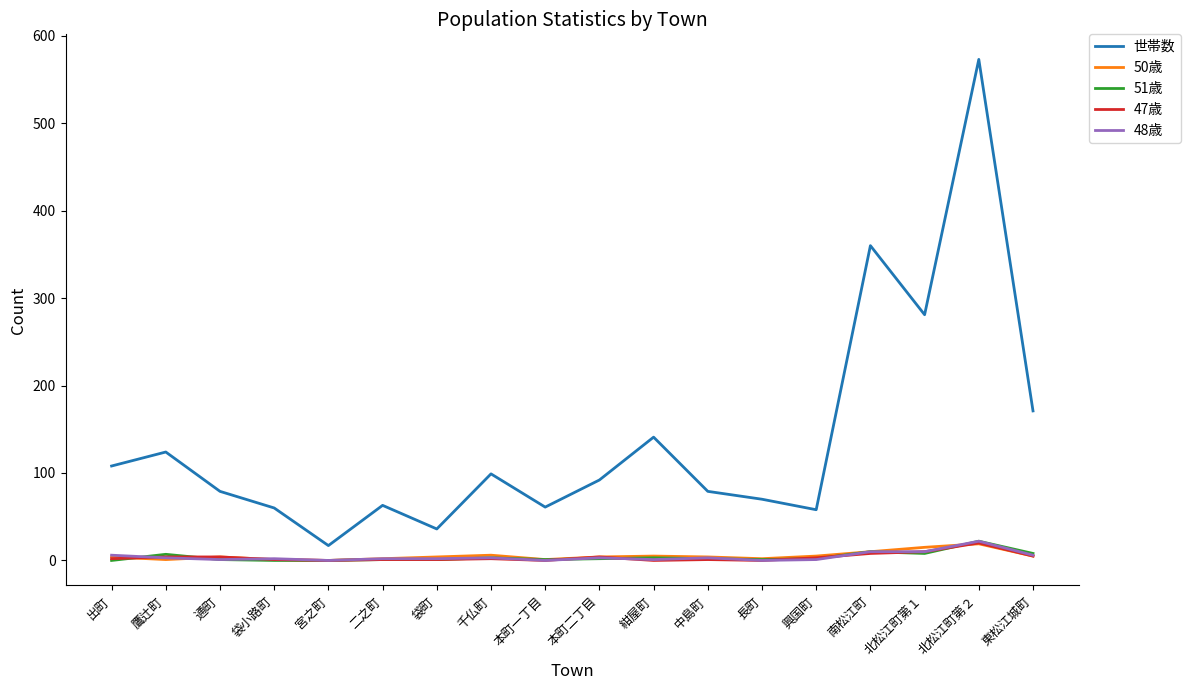

True or false: 世帯数 and 48歳 cross at least once.

False